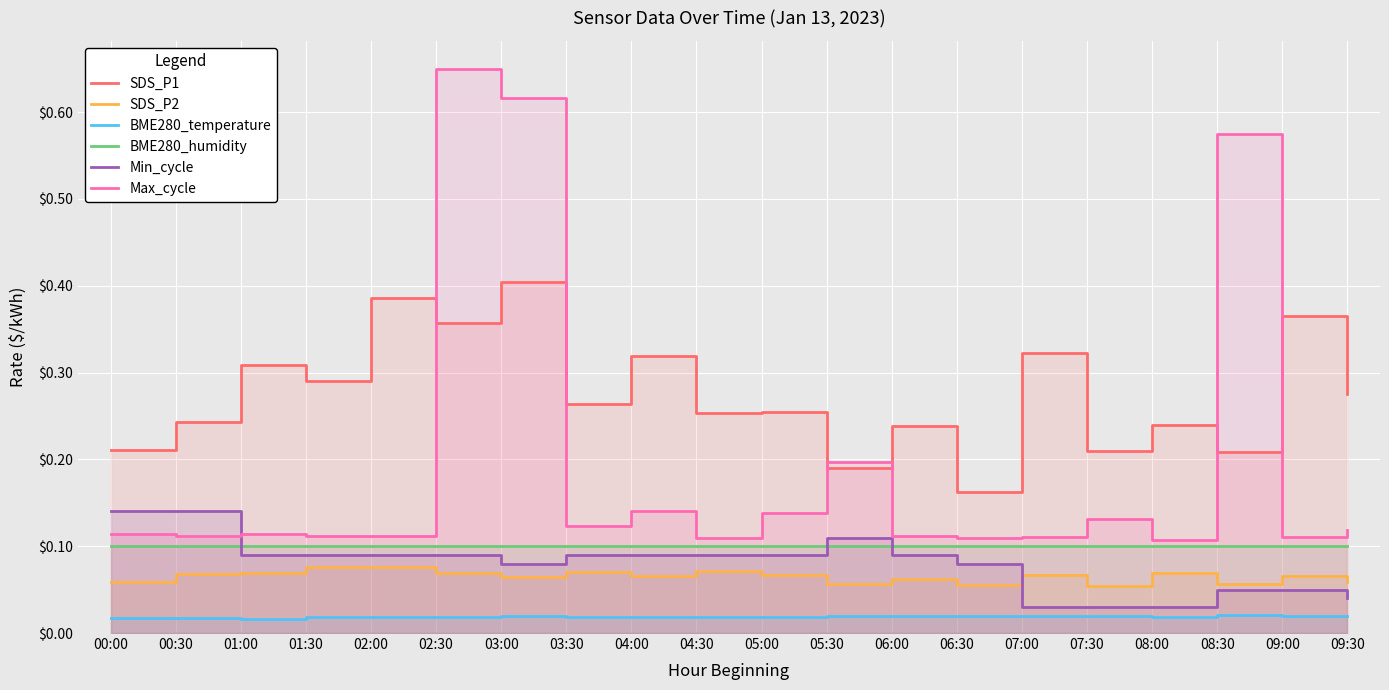

True or false: Min_cycle has a value of 0.1 at 05:30.

True